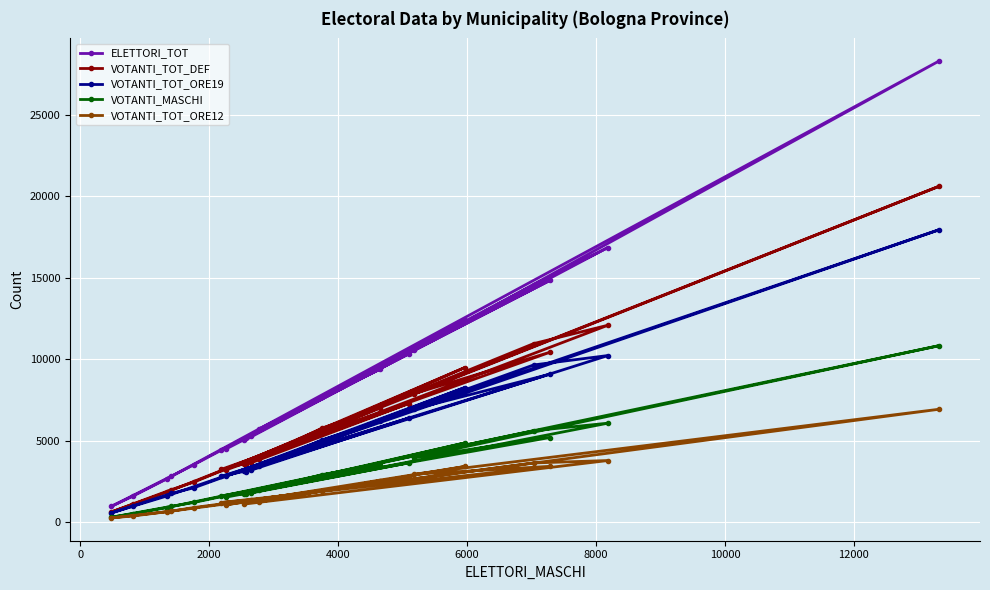

What is the average value of the VOTANTI_TOT_ORE19 series?

5263